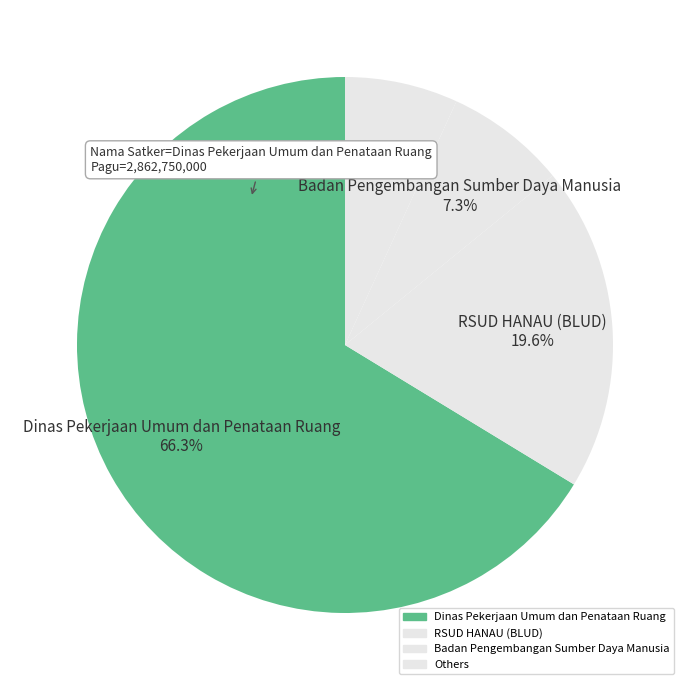

How many segments does this pie chart have?

4